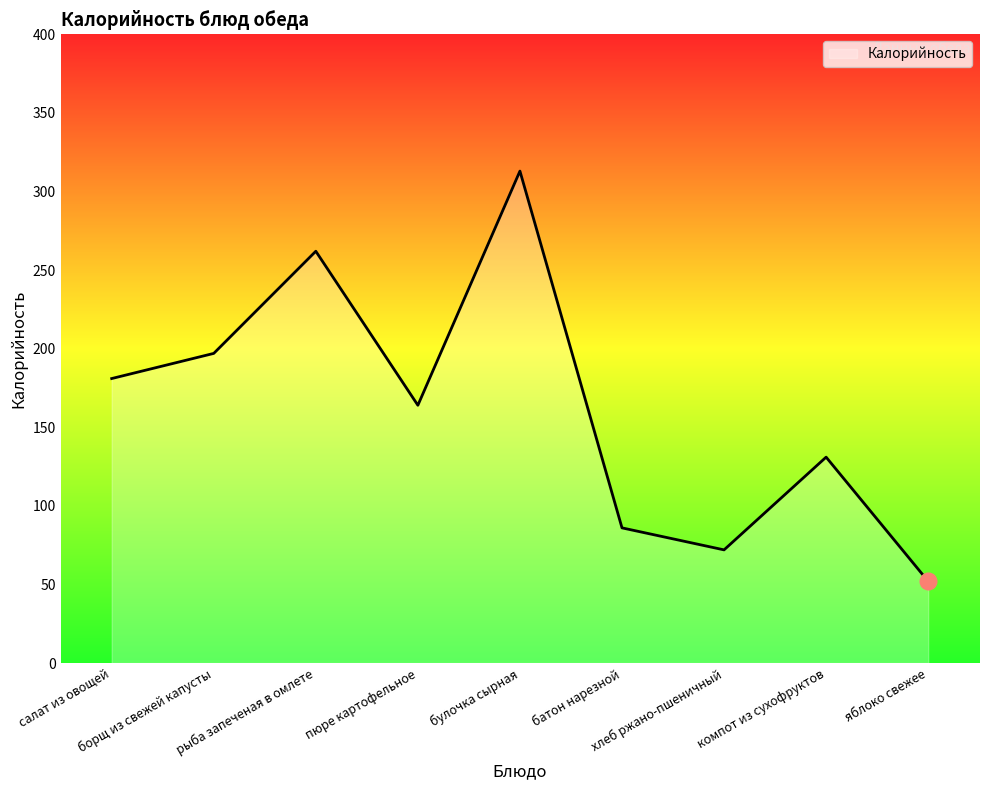

Does the chart display data point markers on the line(s)?

No